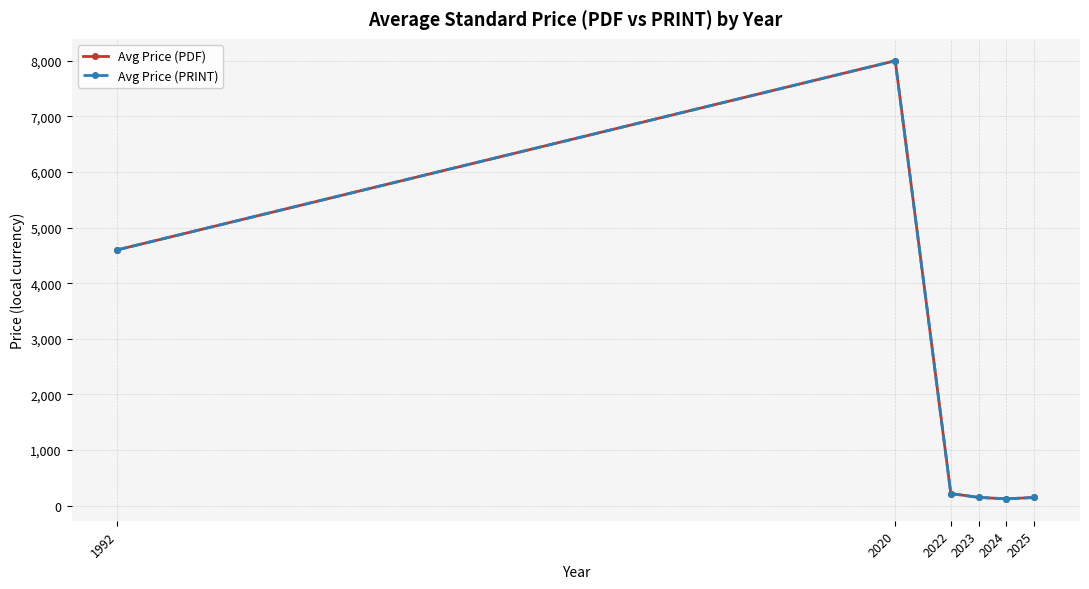

True or false: Avg Price (PRINT) and Avg Price (PDF) intersect in this chart.

False